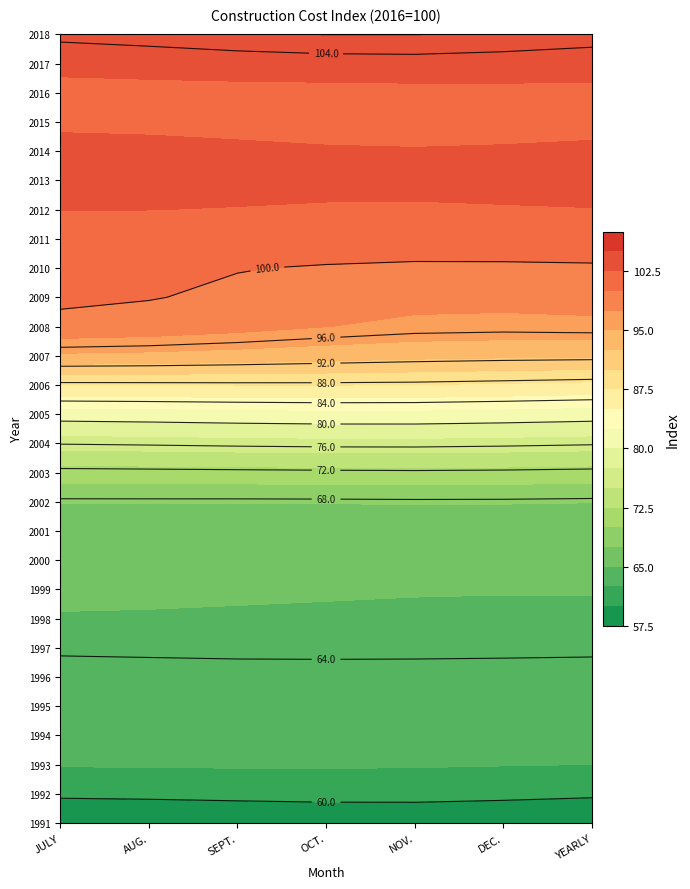

At which category is the sum across all series the highest?

AUG.